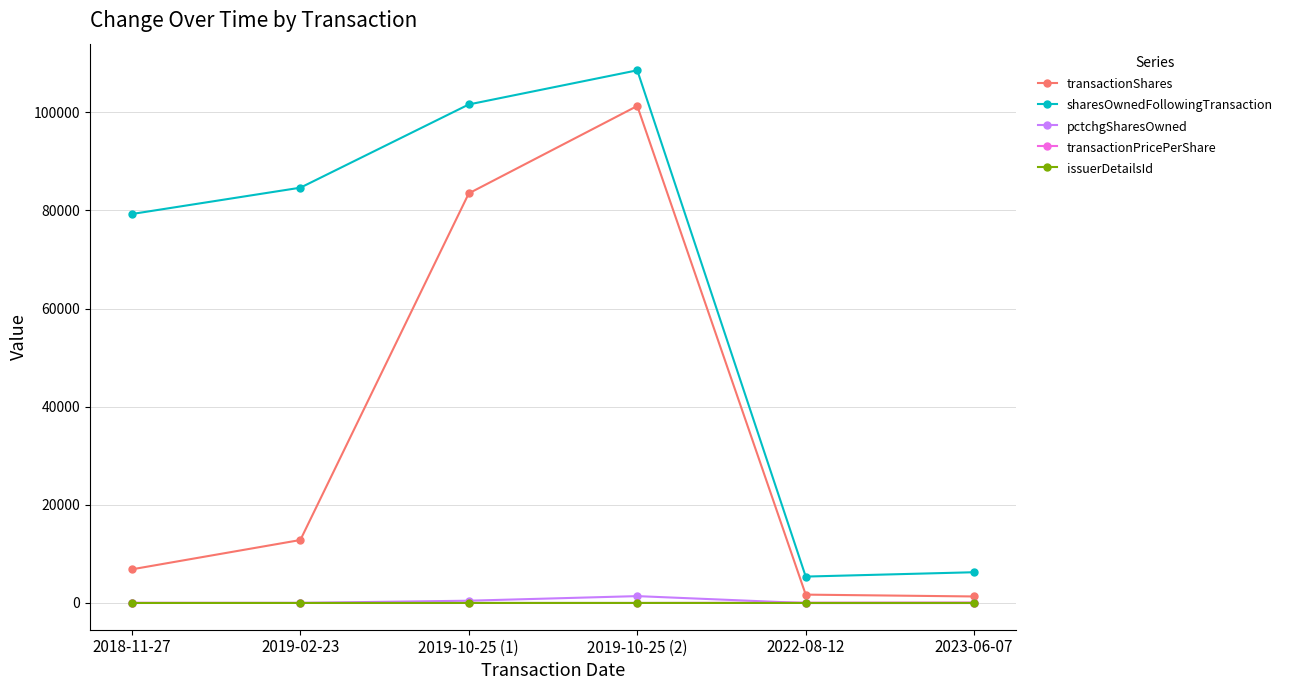

How many distinct data groups are displayed?

5